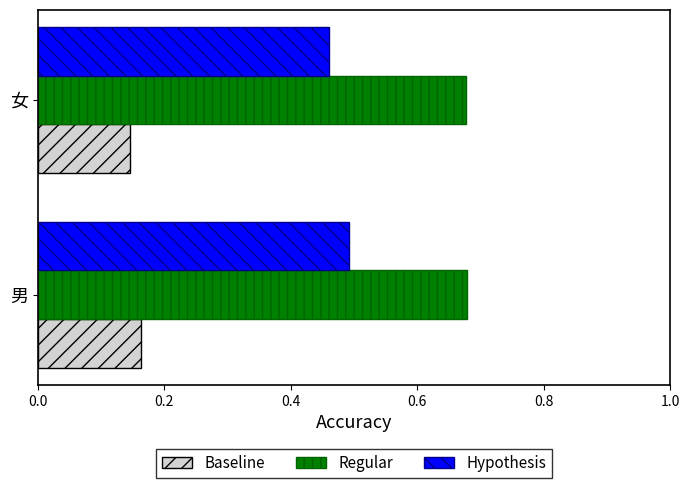

At which label is Hypothesis closest to 0?

女